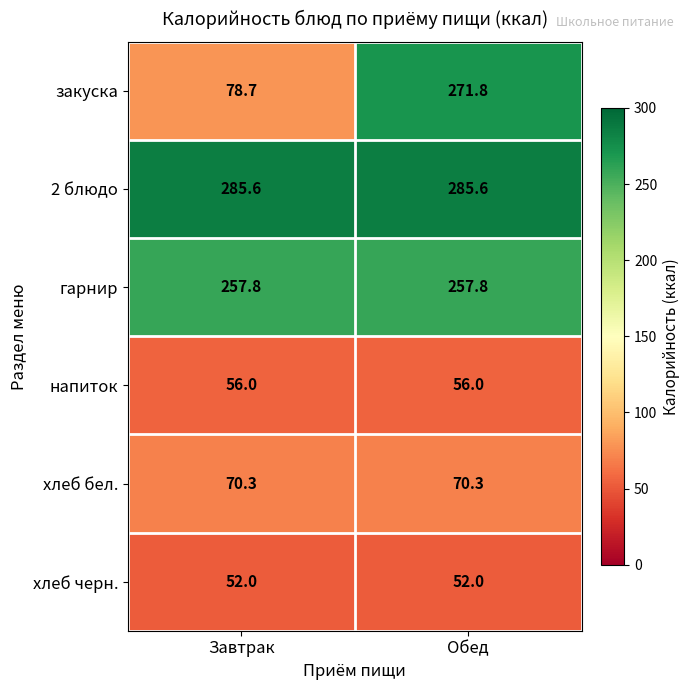

What is the difference between the highest and lowest values at Обед?

233.6